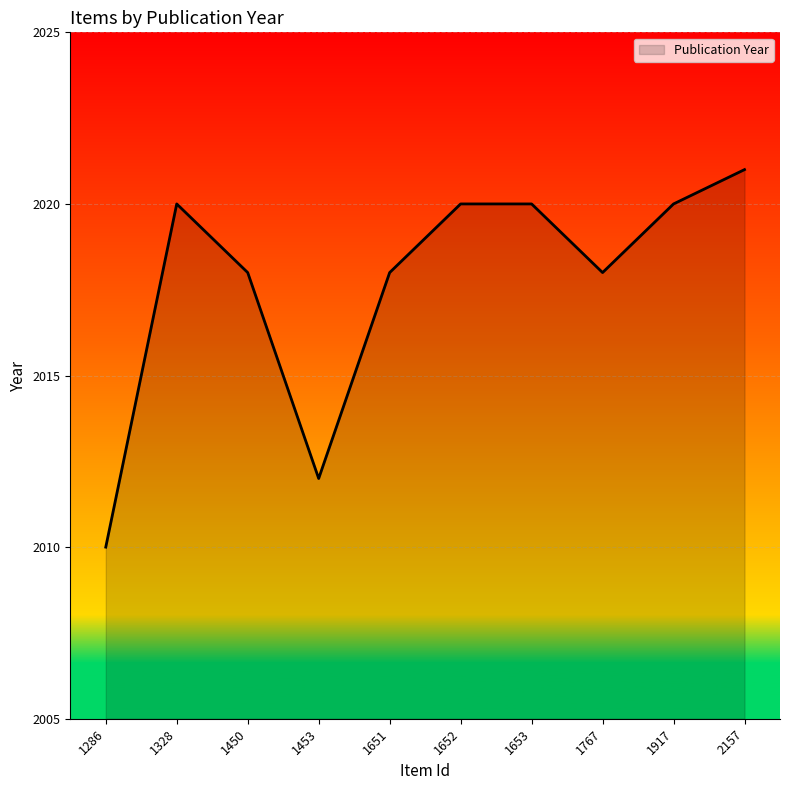

True or false: there are more than 2 points higher than both neighbors.

False